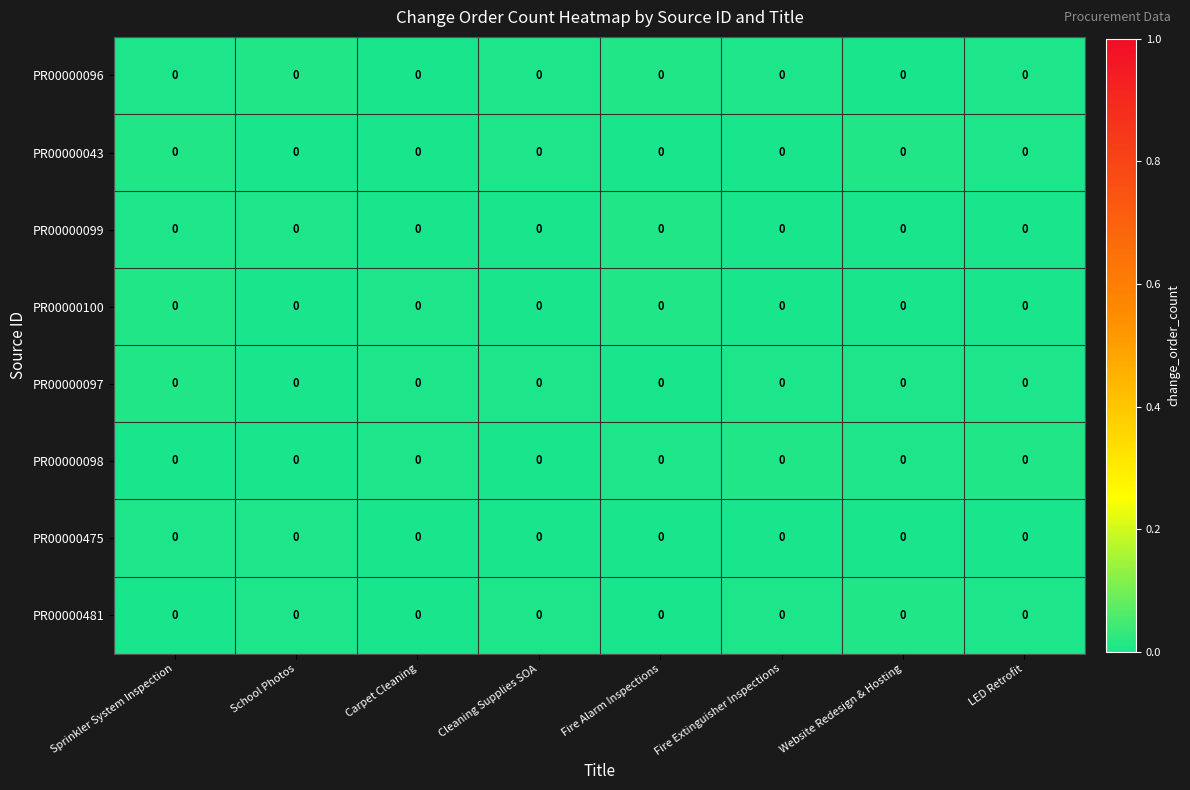

Which label corresponds to the largest value in the chart?

Website Redesign & Hosting